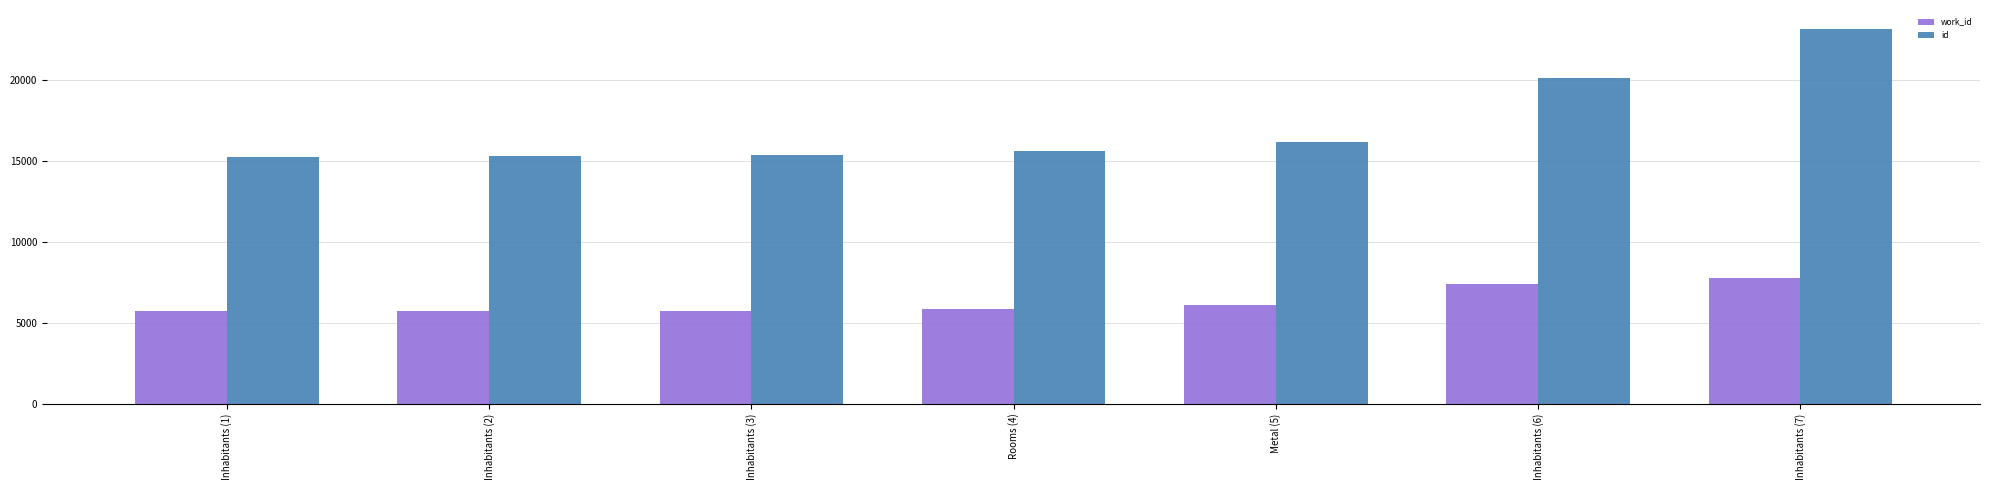

Which category has the highest value across all series?

Inhabitants (7)